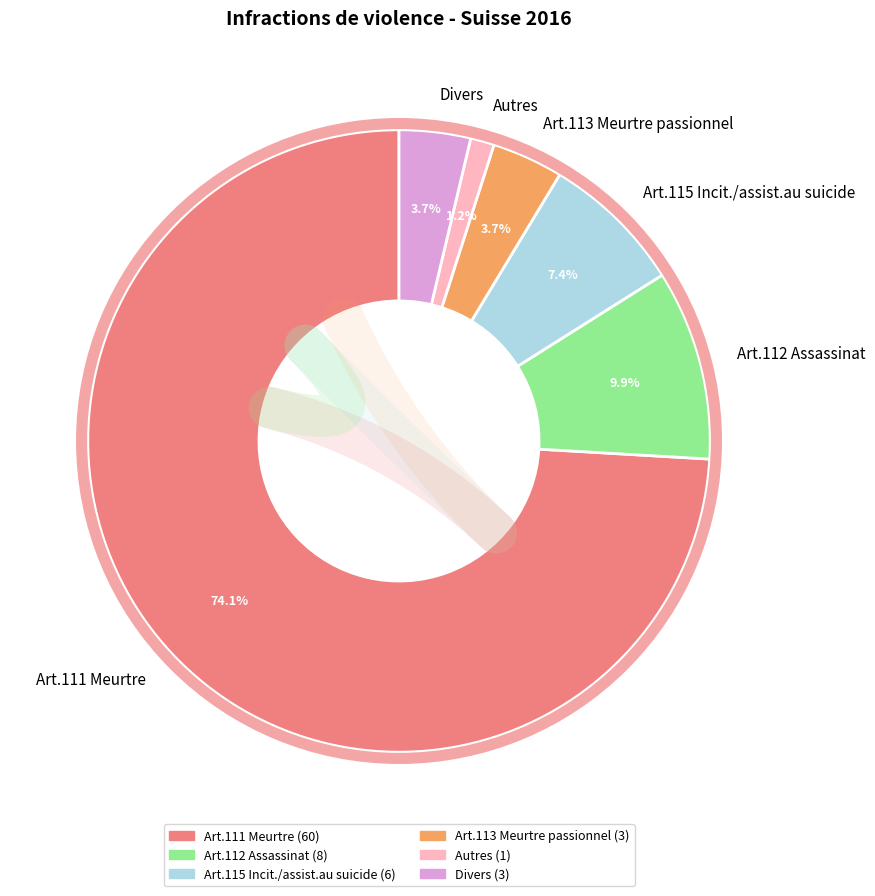

What percentage is the Art.113 Meurtre passionnel slice, to the nearest percent?

4%